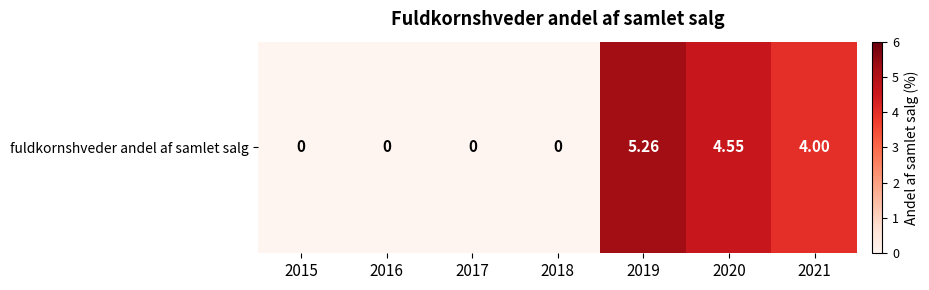

Reading right to left, extract all data points from this chart.

2021=4.0	2020=4.5	2019=5.3	2018=0.0	2017=0.0	2016=0.0	2015=0.0